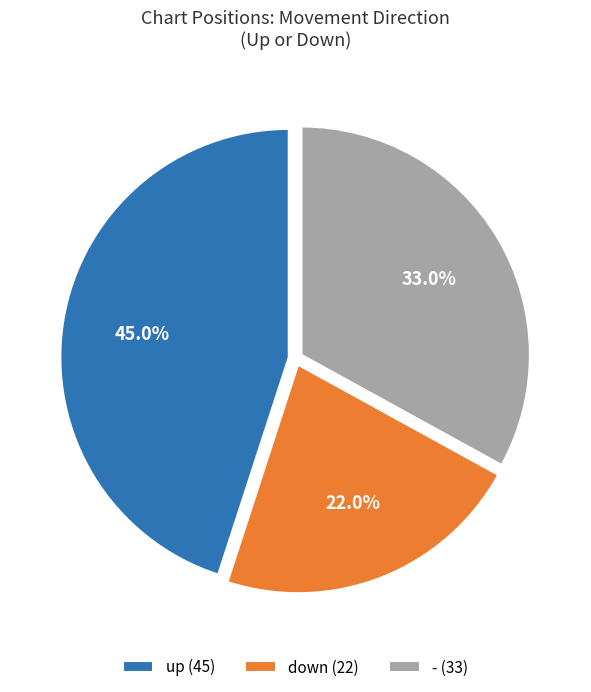

Which slice is the largest?

up